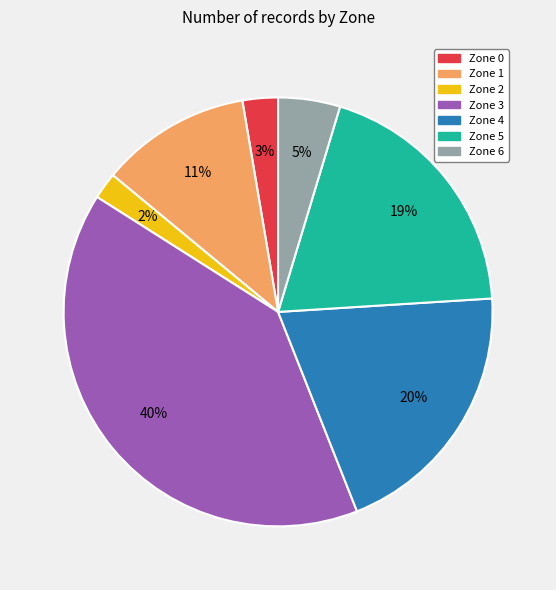

The Zone 1 slice represents 17% of the pie. True or false?

False